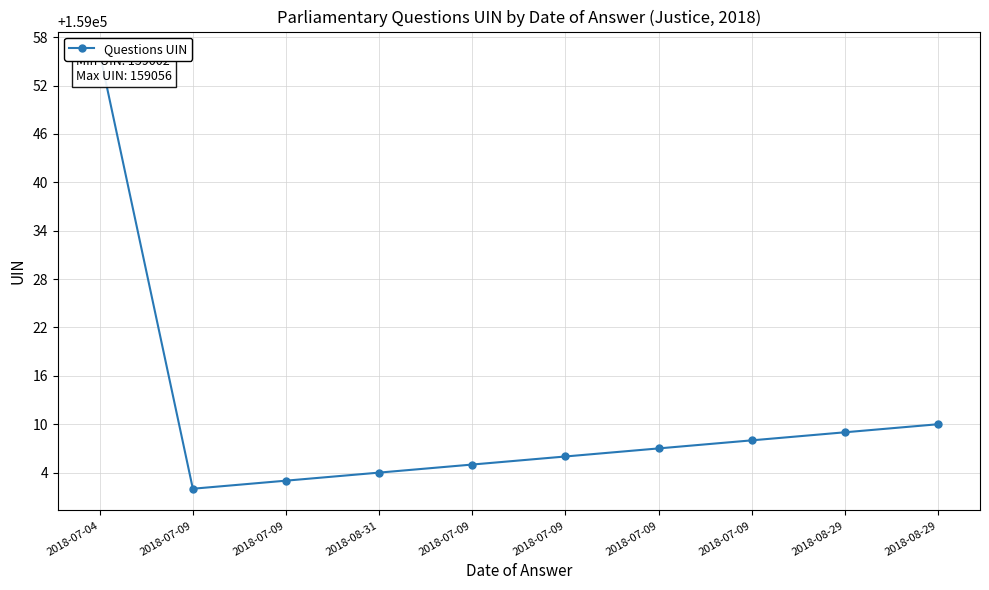

How many data points are above 159007?

4